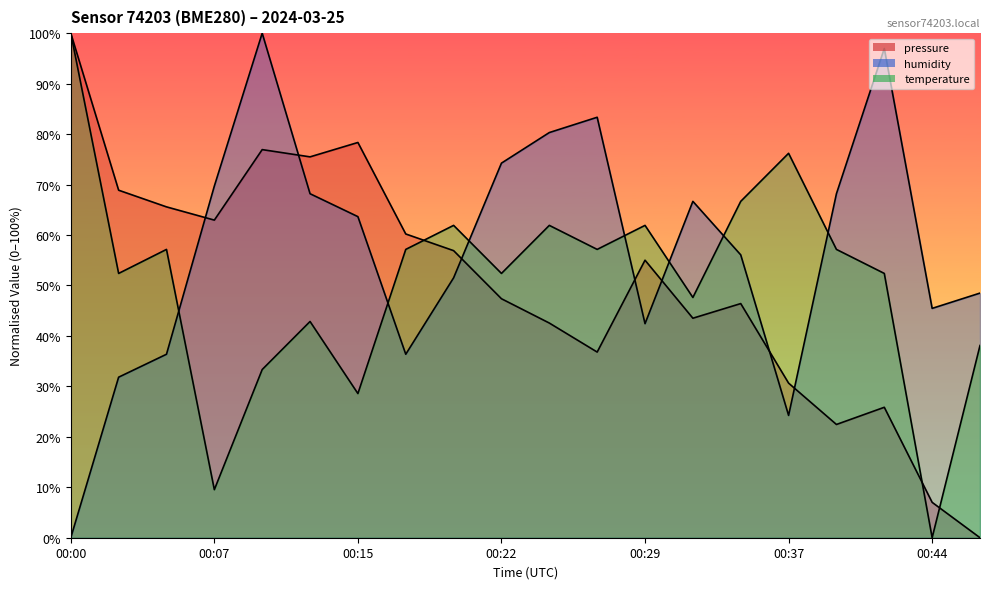

Which has a higher value, 00:07 or 00:15?

00:15